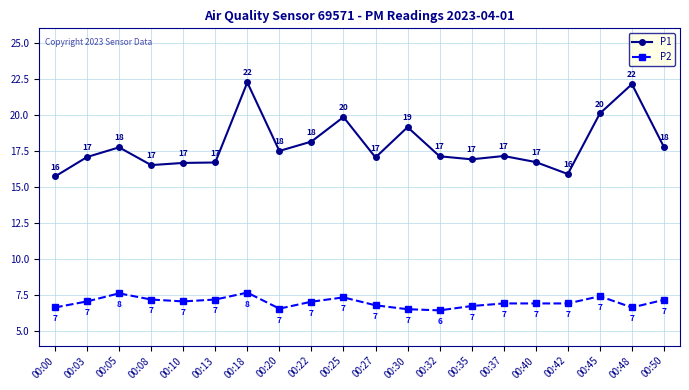

What is the value of the P2 point at the 18th from the left?

7.4